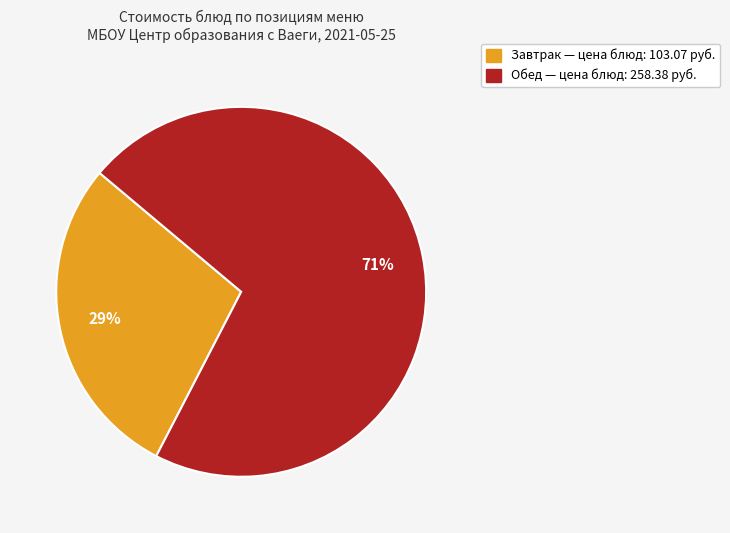

To the nearest percent, what is the average slice percentage?

50%